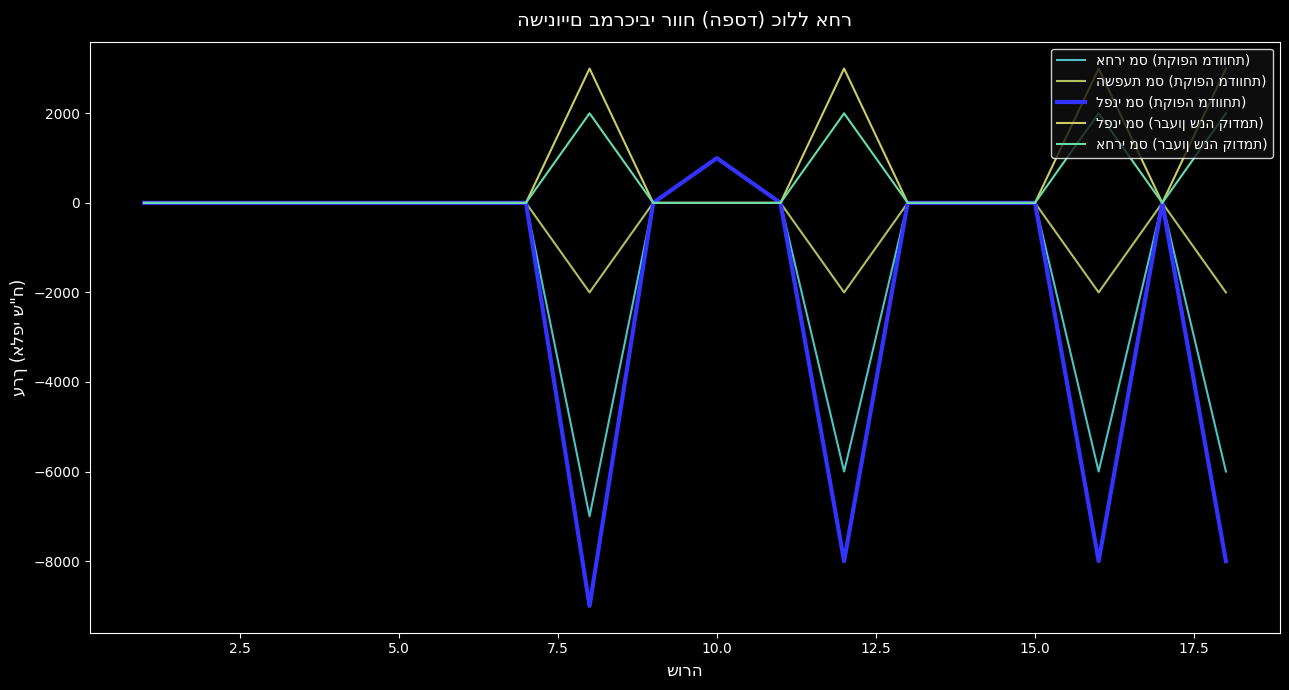

How many lines are shown in the chart?

5